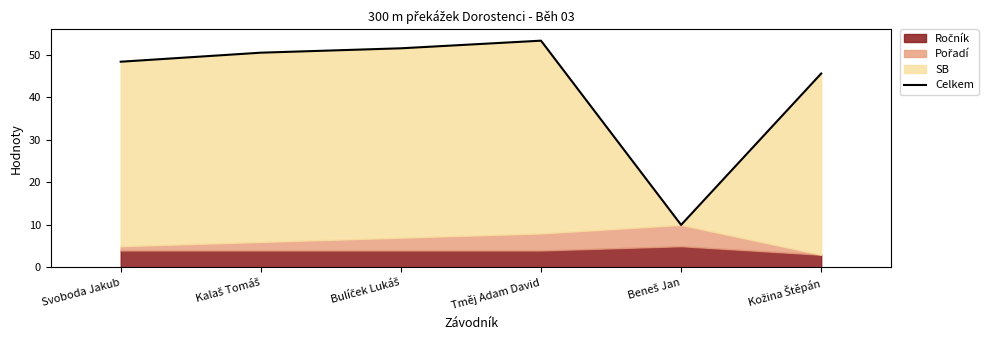

What is the difference between the maximum and minimum values?

43.2